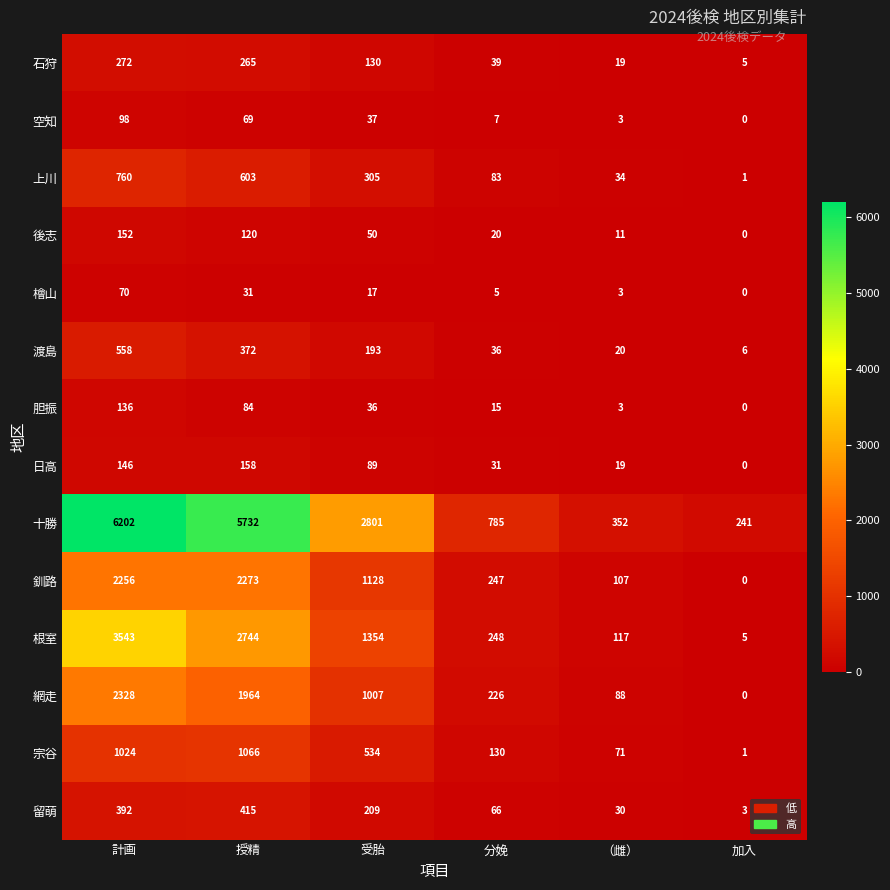

Is it true that 石狩 equals 7 at （雌）?

False